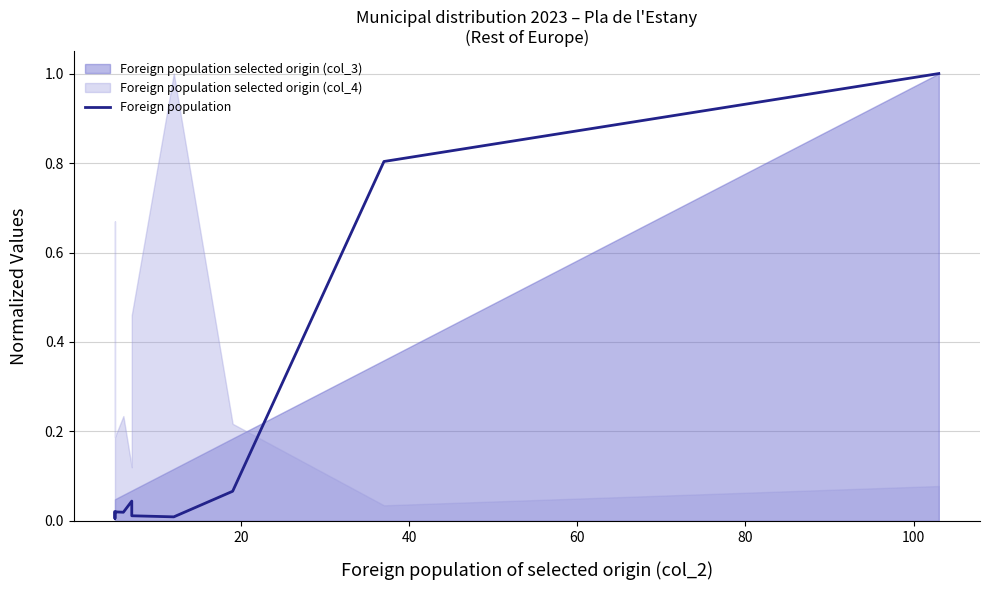

What is the difference between the second highest and second lowest values?

0.8